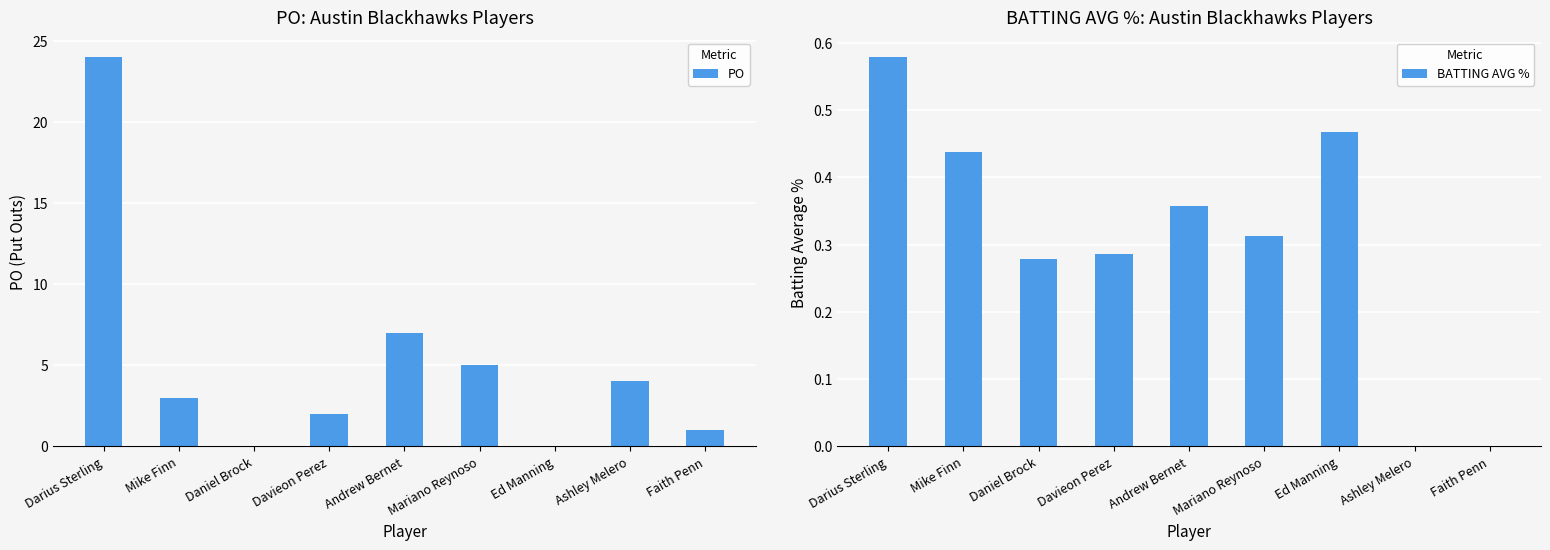

Reading right to left, transcribe all the data shown in this chart.

PO: Faith Penn=1.0	Ashley Melero=4.0	Ed Manning=0.0	Mariano Reynoso=5.0	Andrew Bernet=7.0	Davieon Perez=2.0	Daniel Brock=0.0	Mike Finn=3.0	Darius Sterling=24.0
BATTING AVG %: Faith Penn=0.0	Ashley Melero=0.0	Ed Manning=0.5	Mariano Reynoso=0.3	Andrew Bernet=0.4	Davieon Perez=0.3	Daniel Brock=0.3	Mike Finn=0.4	Darius Sterling=0.6